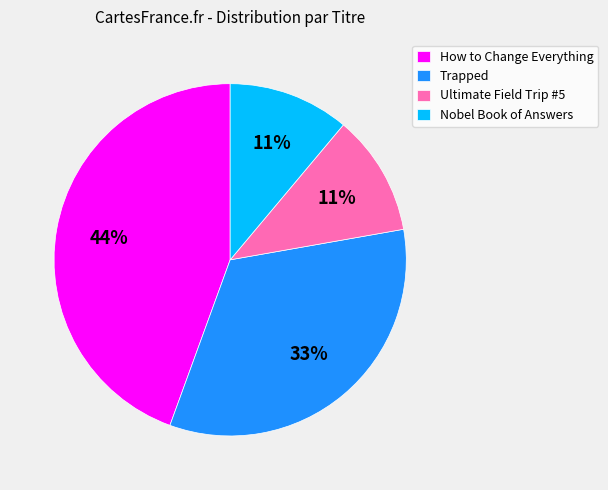

Which category has the biggest portion of the pie?

How to Change Everything